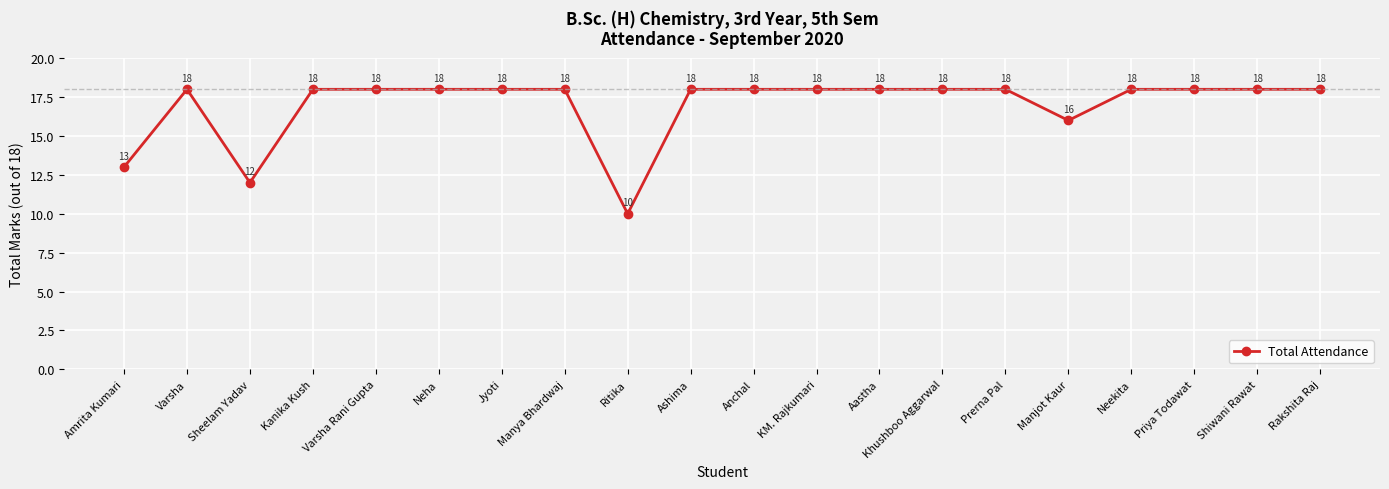

What is the ratio of the value at Manjot Kaur to the value at Neha?

0.9